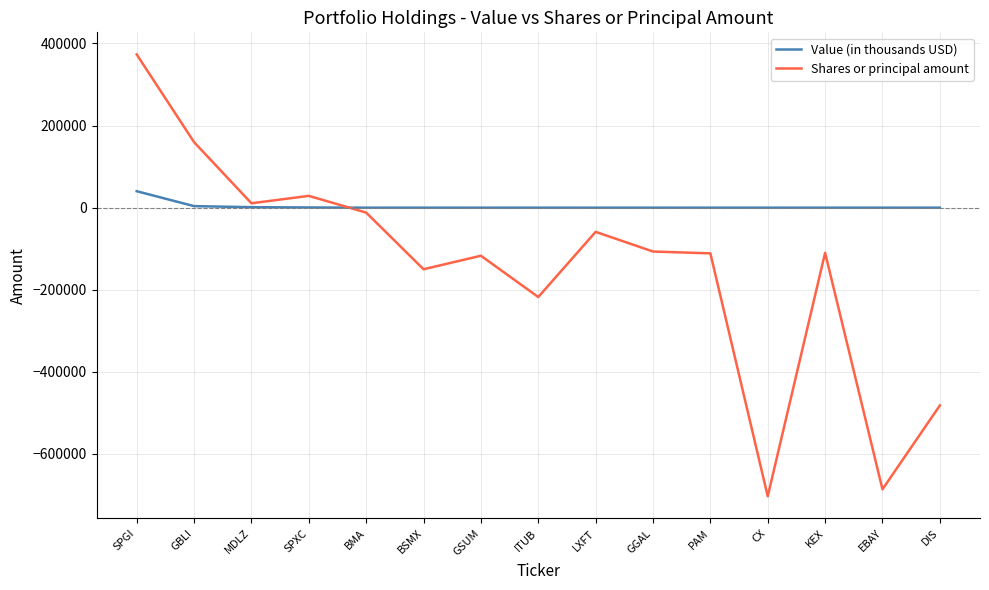

What is the maximum value shown in the chart?

373300